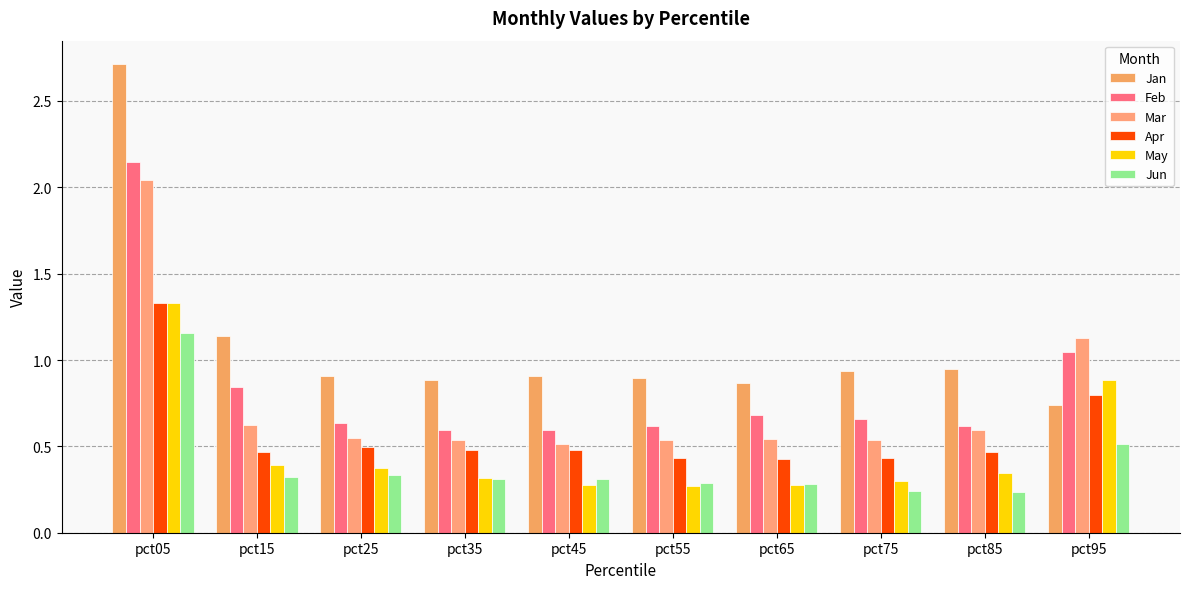

The value of Mar at pct45 is 0.5. True or false?

True